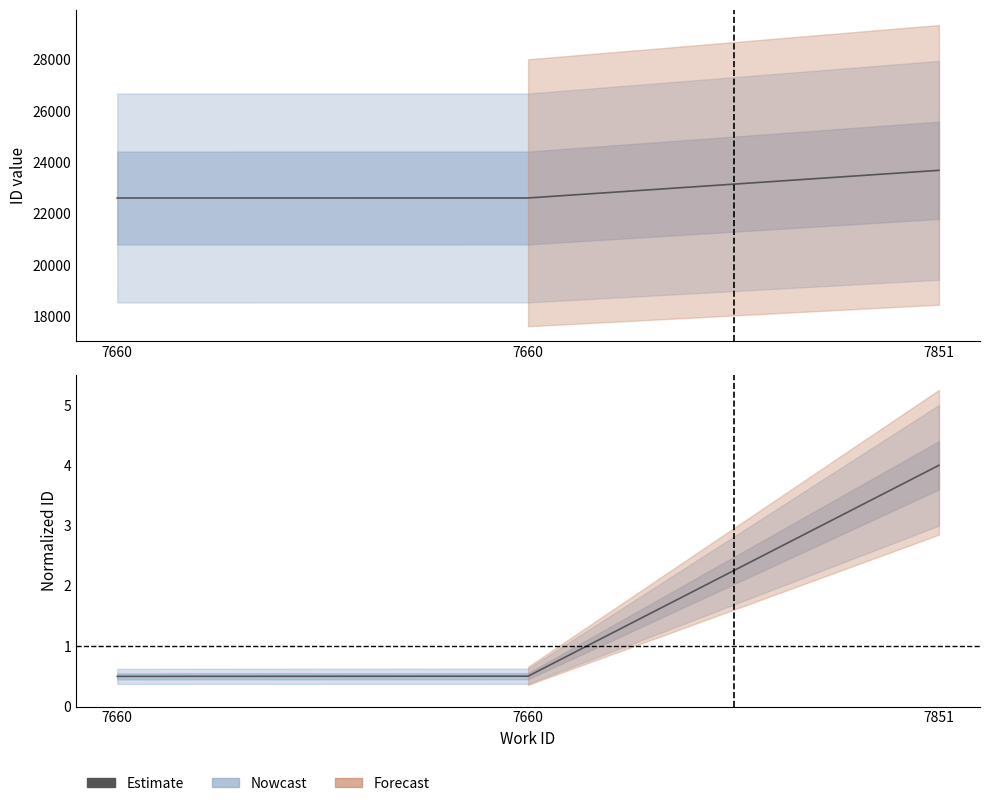

What is the change in value from 7660 to 7851?

+3.5